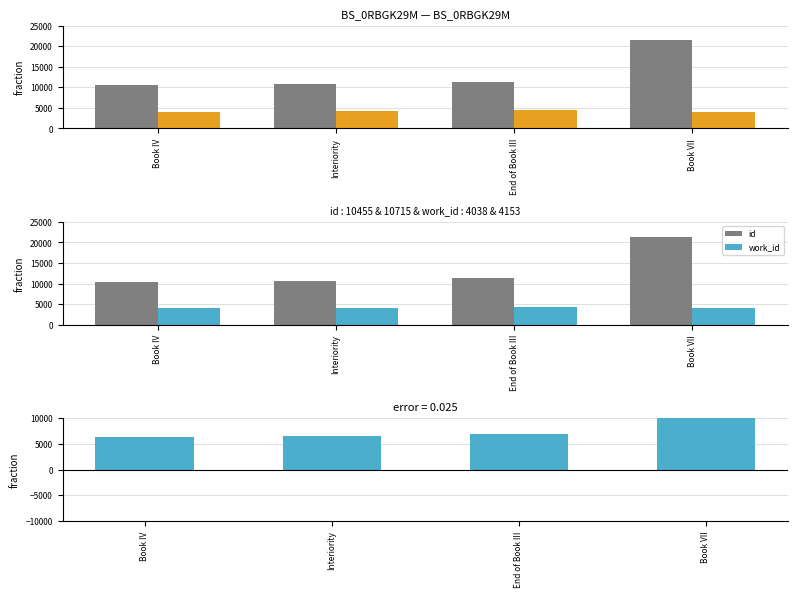

Is the value of work_id at Interiority greater than the value of error at Book IV?

No